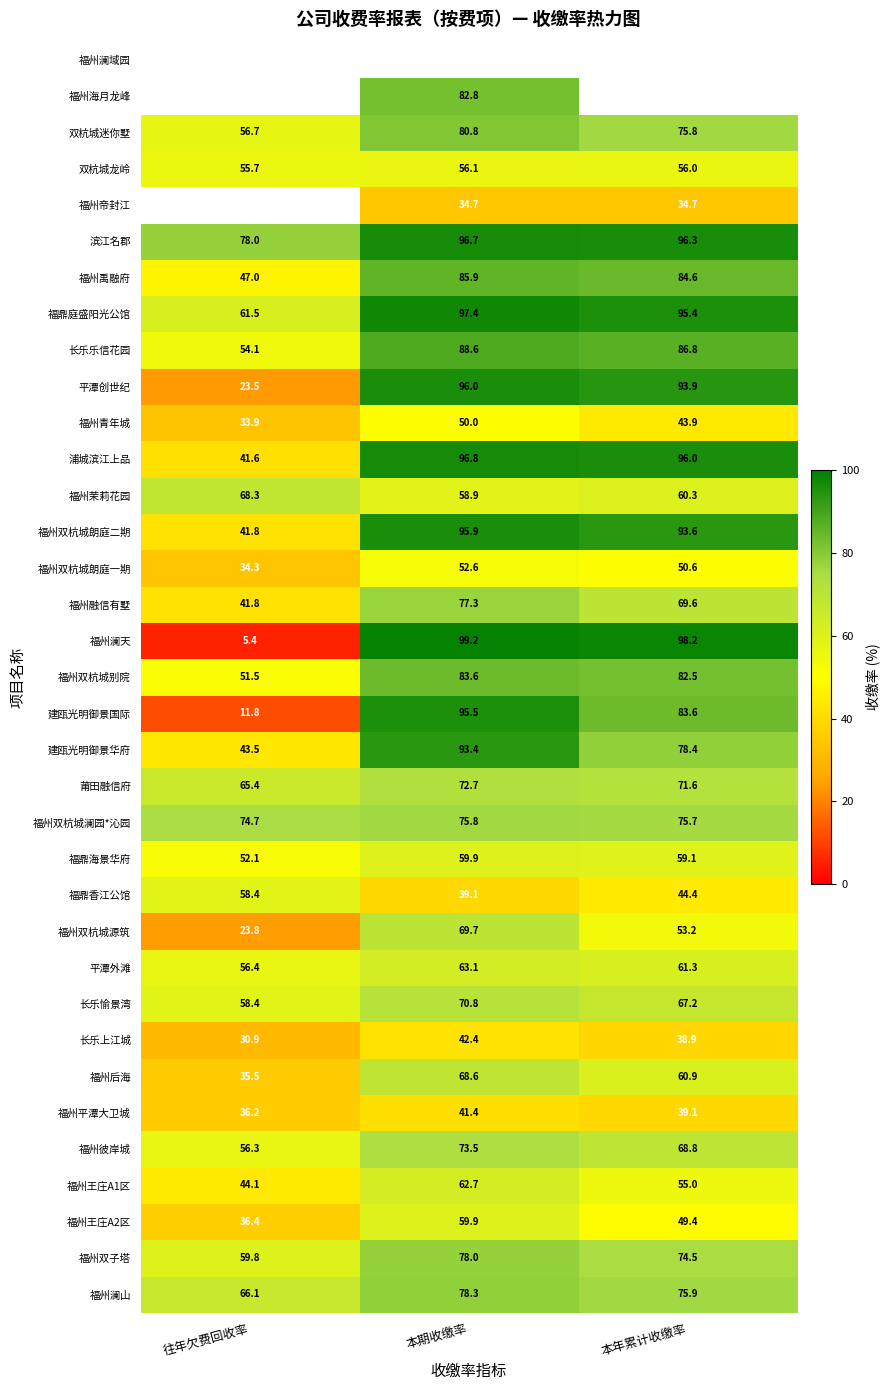

The value of 福州禹融府 at 本年累计收缴率 is 84.6. True or false?

True